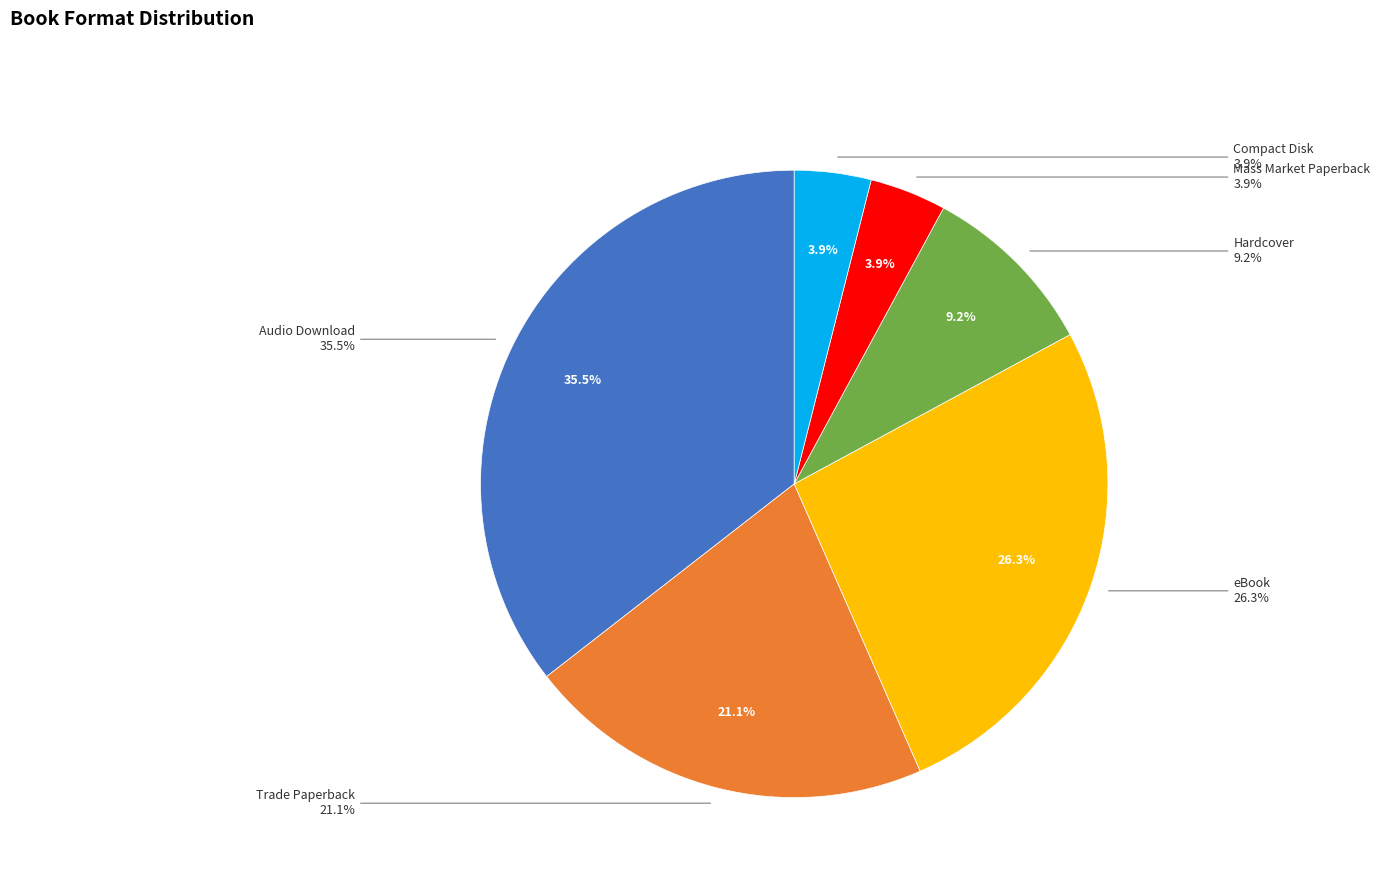

To the nearest percent, what portion does Trade Paperback represent?

21%